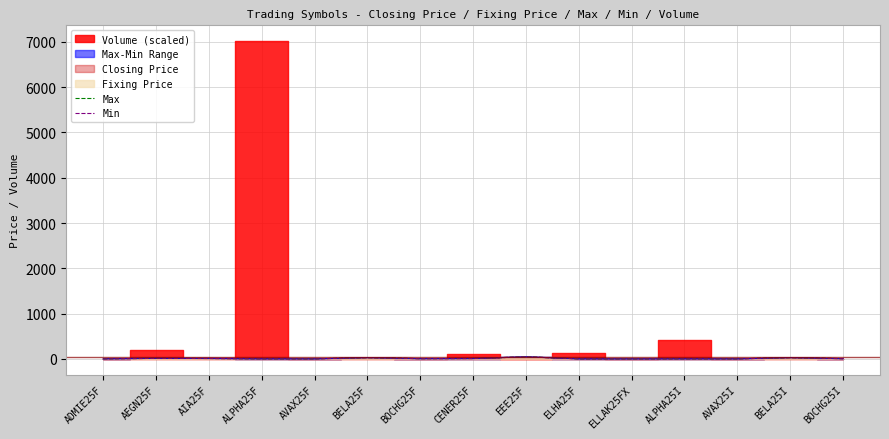

The Min series shows 5.9 at BOCHG25I. True or false?

True